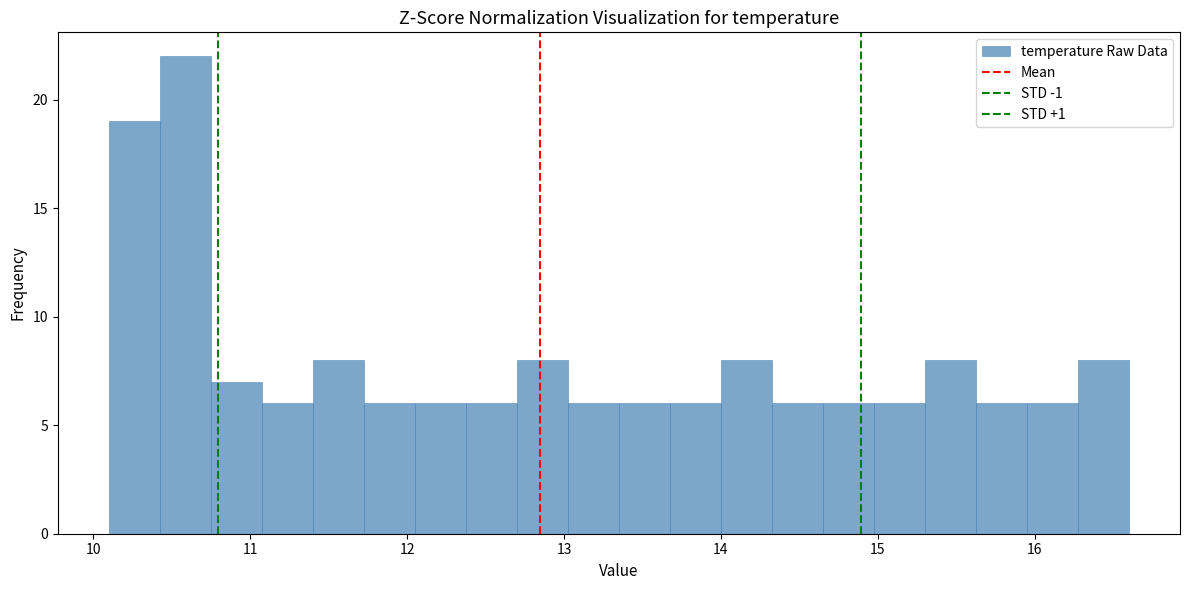

Read against the x-axis, roughly where is the centre of the tallest bar?

10.6